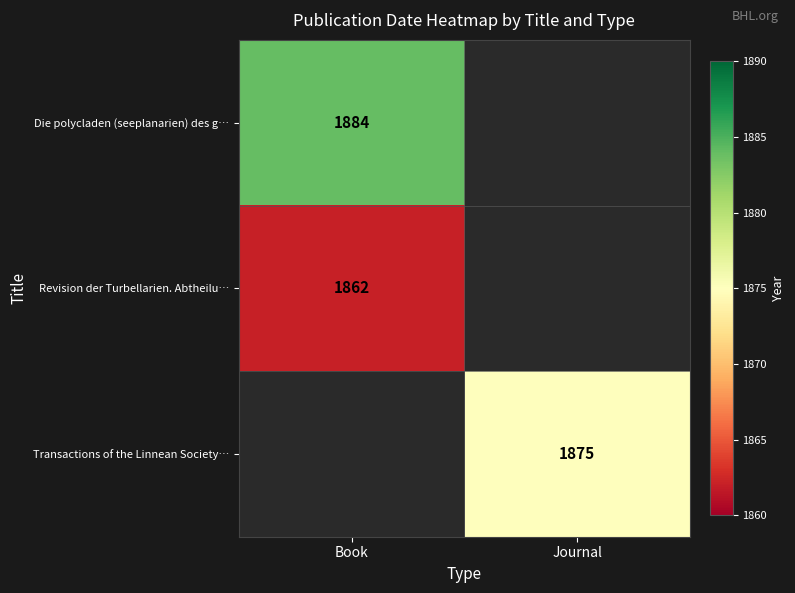

True or false: Revision der Turbellarien. Abtheilu… has a value of 1862 at Book.

True